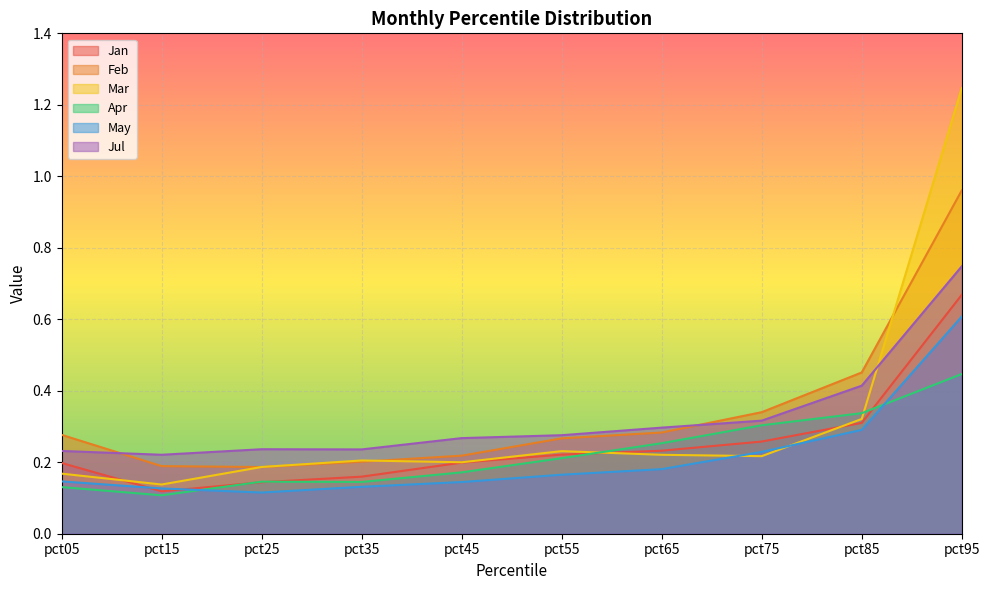

At which category is the sum across all series the highest?

pct95